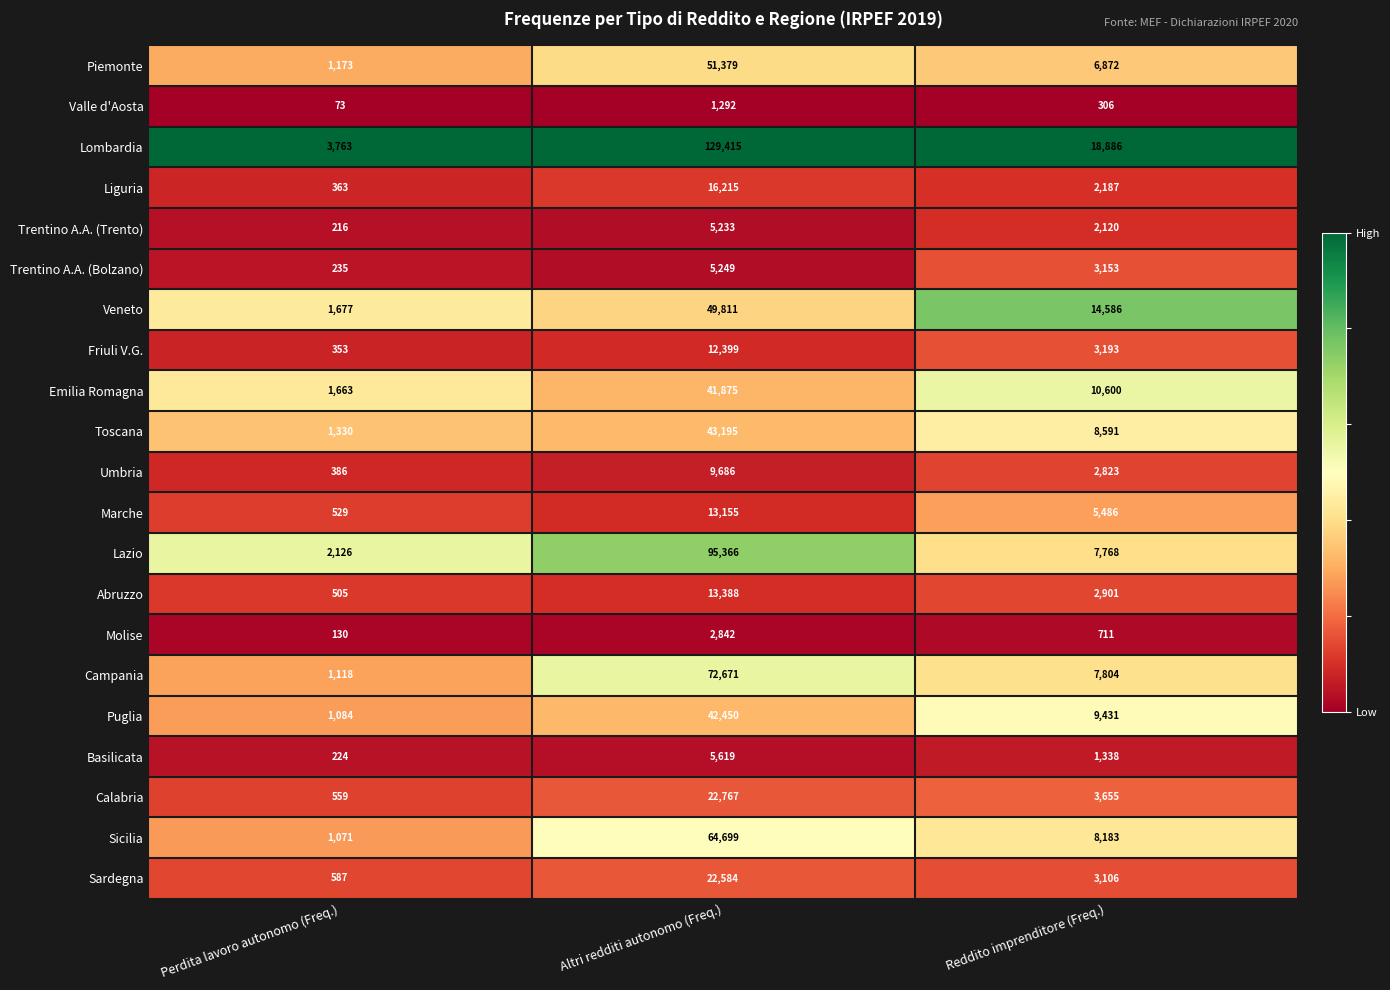

What is the total value across all series at Reddito imprenditore (Freq.)?

123700